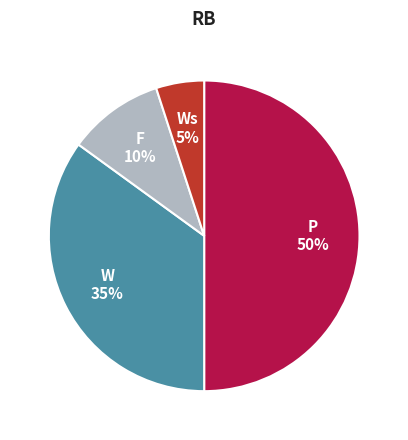

To the nearest percent, what is the average slice percentage?

25%